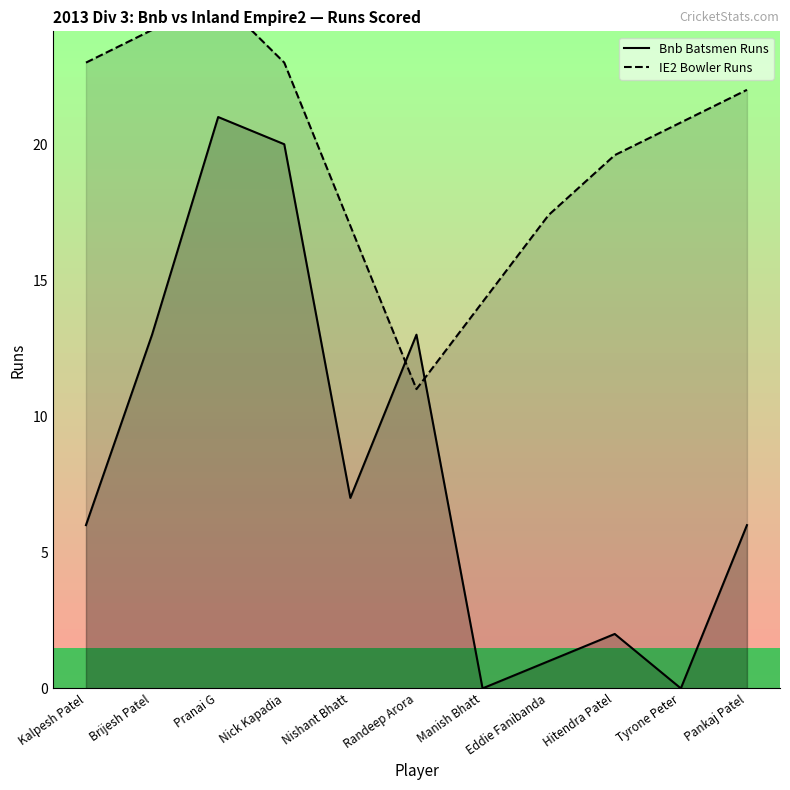

What value does the Bnb Batsmen Runs series have at Kalpesh Patel?

6